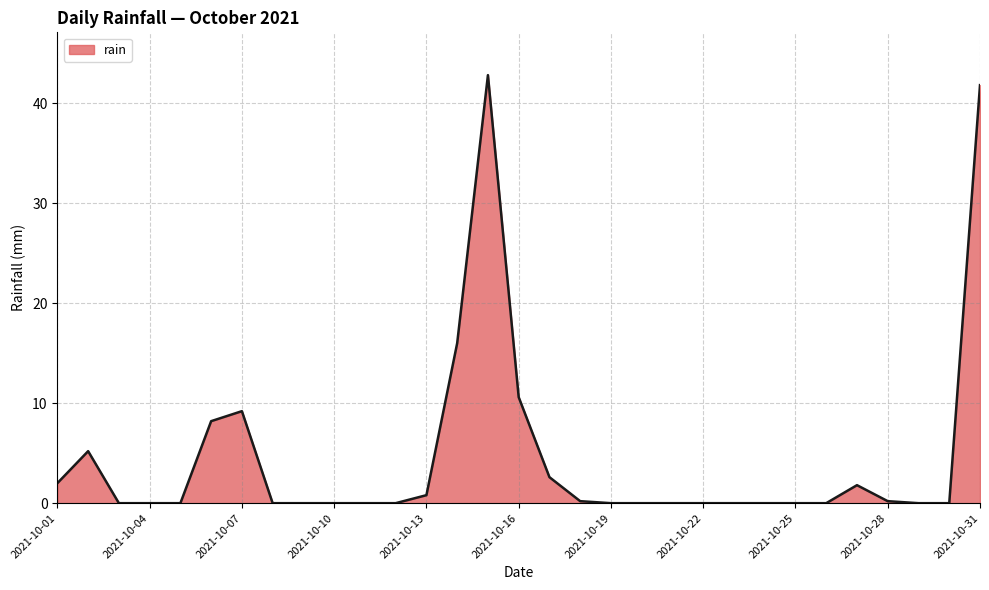

Reading left to right, transcribe all the data shown in this chart.

2.0	5.2	0.0	0.0	0.0	8.2	9.2	0.0	0.0	0.0	0.0	0.0	0.8	16.0	42.8	10.6	2.6	0.2	0.0	0.0	0.0	0.0	0.0	0.0	0.0	0.0	1.8	0.2	0.0	0.0	41.8